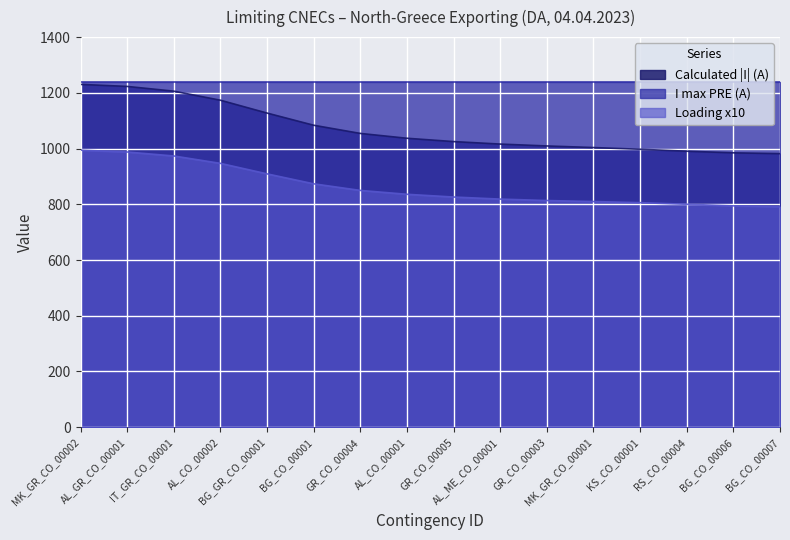

What is the maximum value shown in the chart?

1240.0